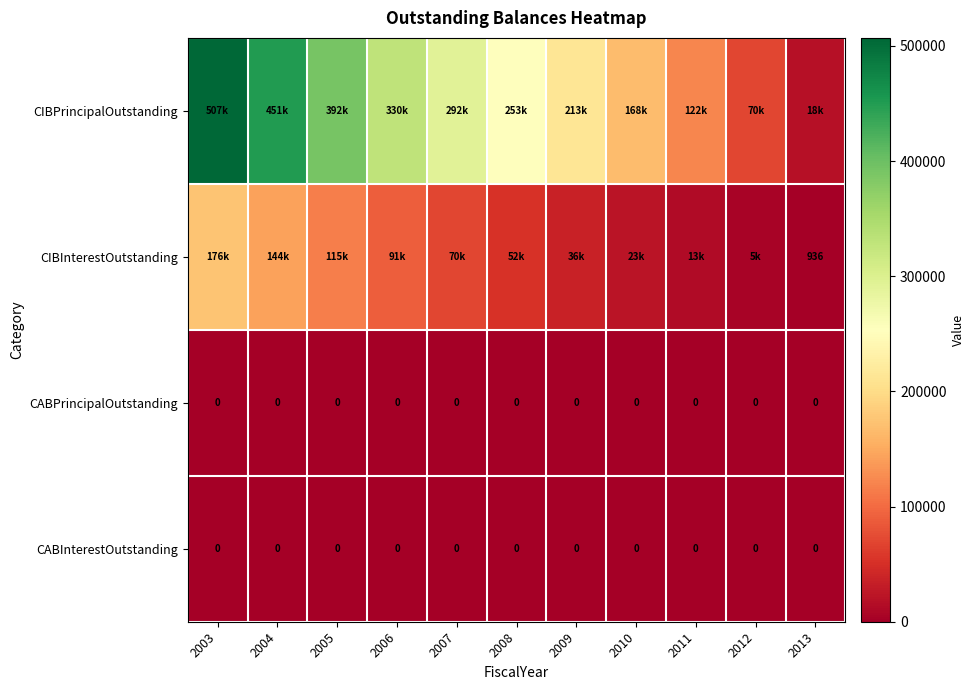

How many values in the CIBInterestOutstanding series are below 52043?

5